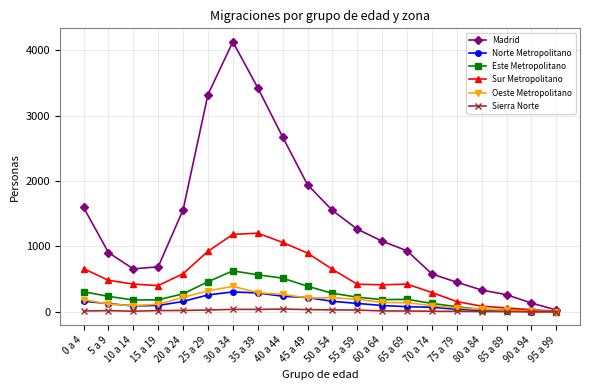

Which category has the highest value across all series?

30 a 34